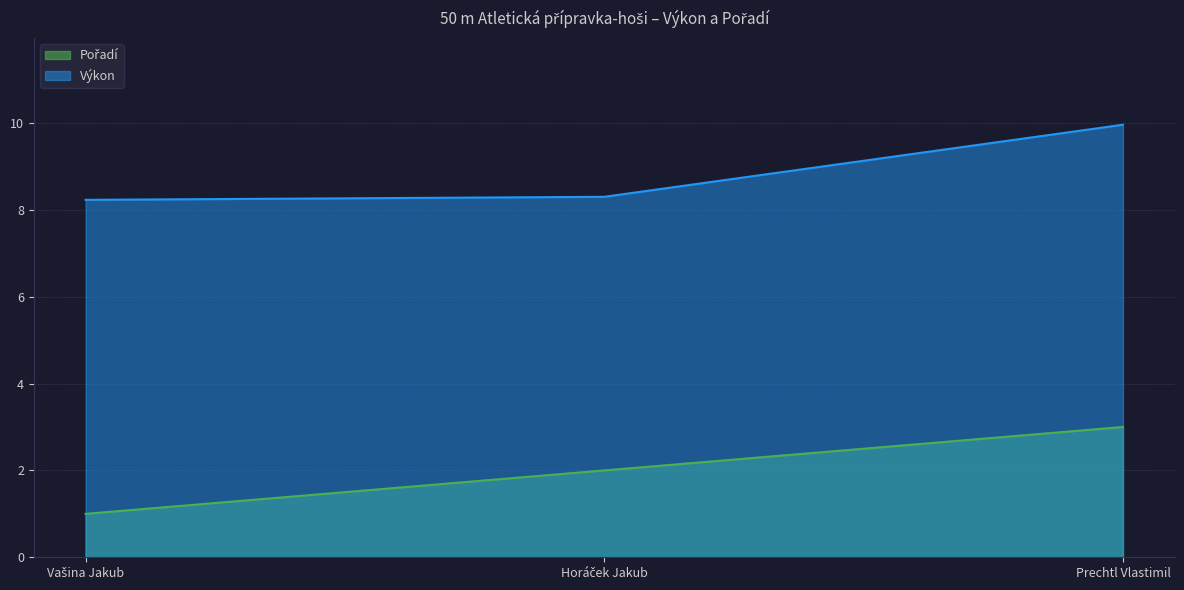

What position from the left is Prechtl Vlastimil?

3